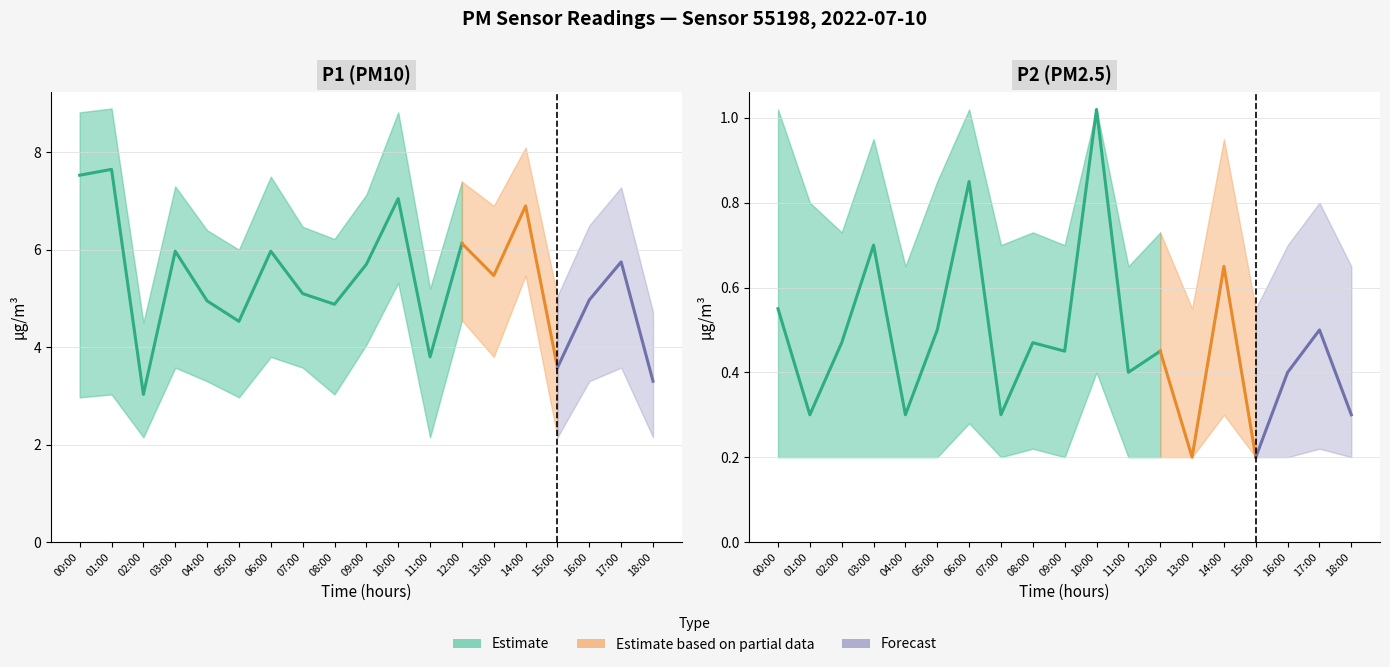

True or false: P1_lower has more than 1 points higher than both neighbors.

True